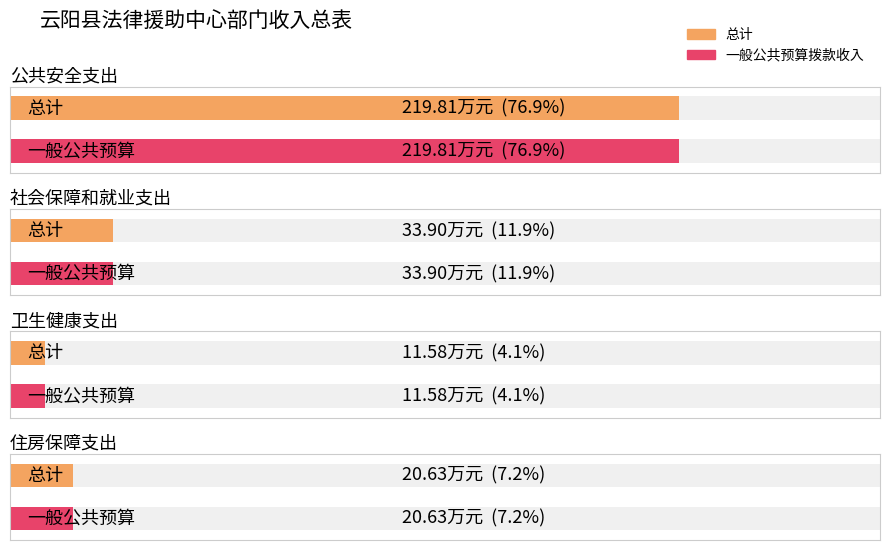

How many values in the 一般公共预算拨款收入 series are below 33?

2